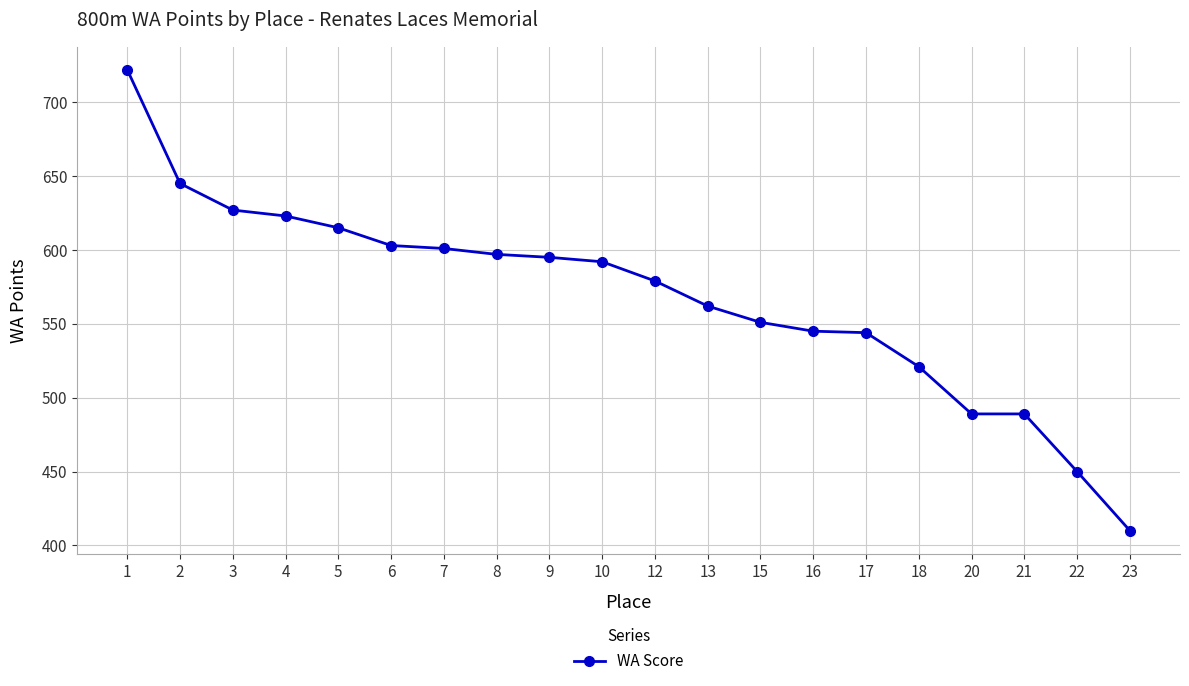

What is the value of the 6th point from the left?

603